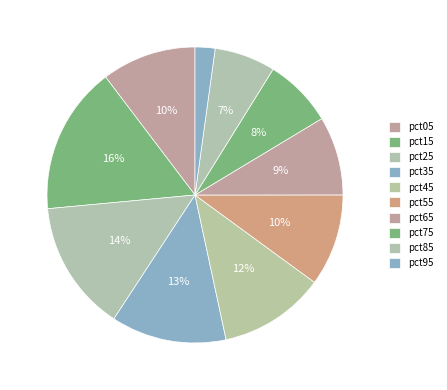

The pct55 slice represents 10% of the pie. True or false?

True